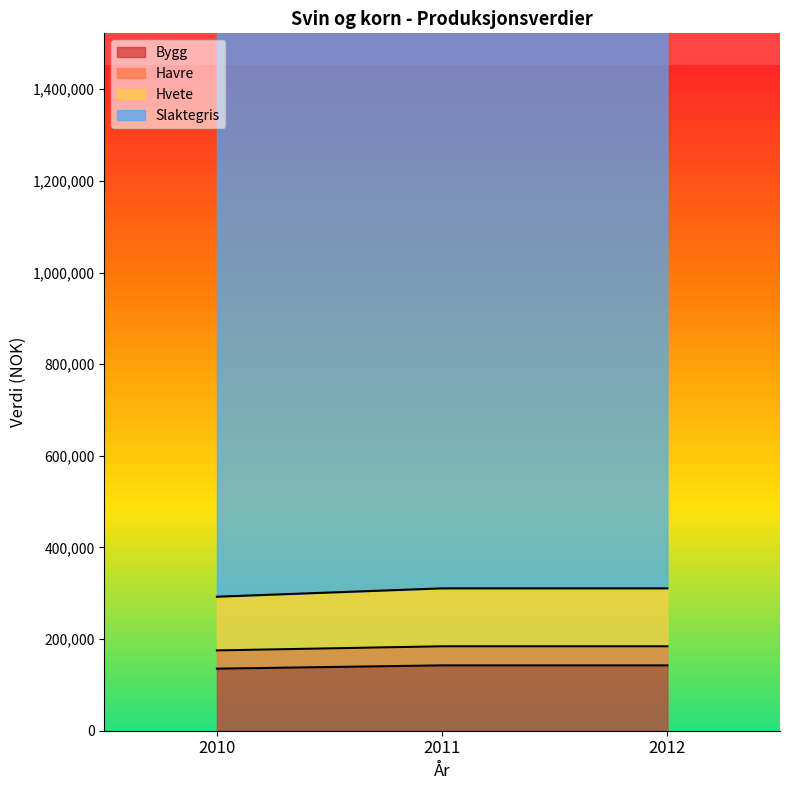

The value of Bygg at 2012 is 193755. True or false?

False